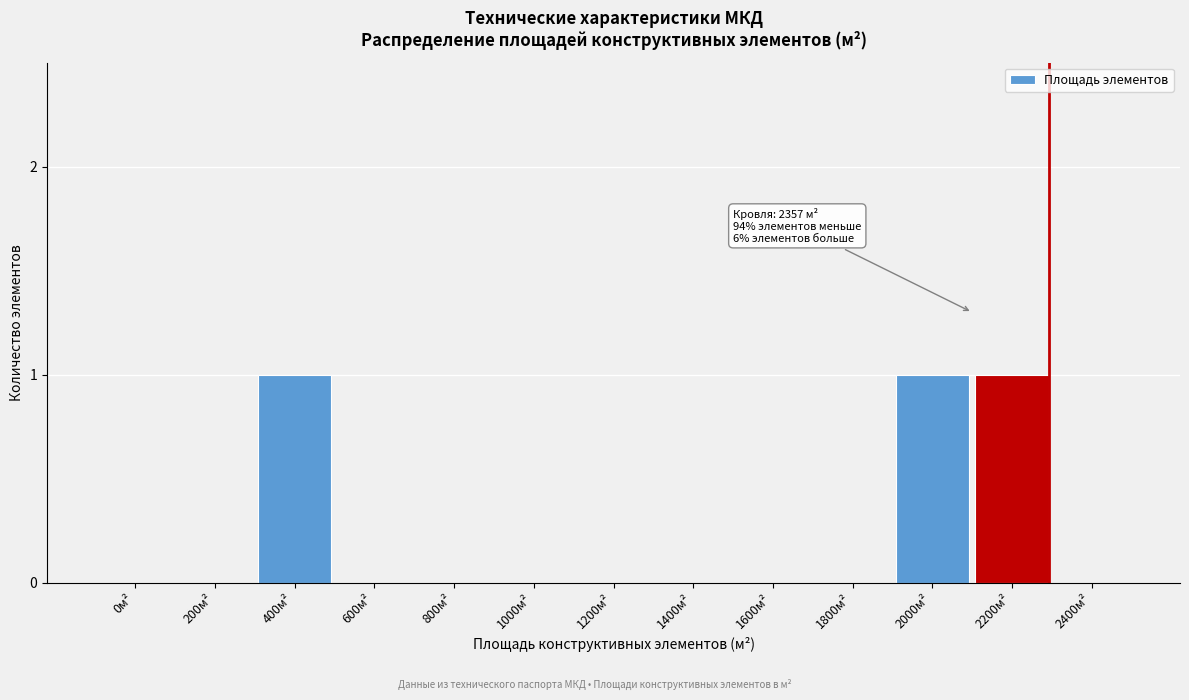

Reading right to left, list all the values displayed in this chart.

2400м²=0	2200м²=1	2000м²=1	1800м²=0	1600м²=0	1400м²=0	1200м²=0	1000м²=0	800м²=0	600м²=0	400м²=1	200м²=0	0м²=0